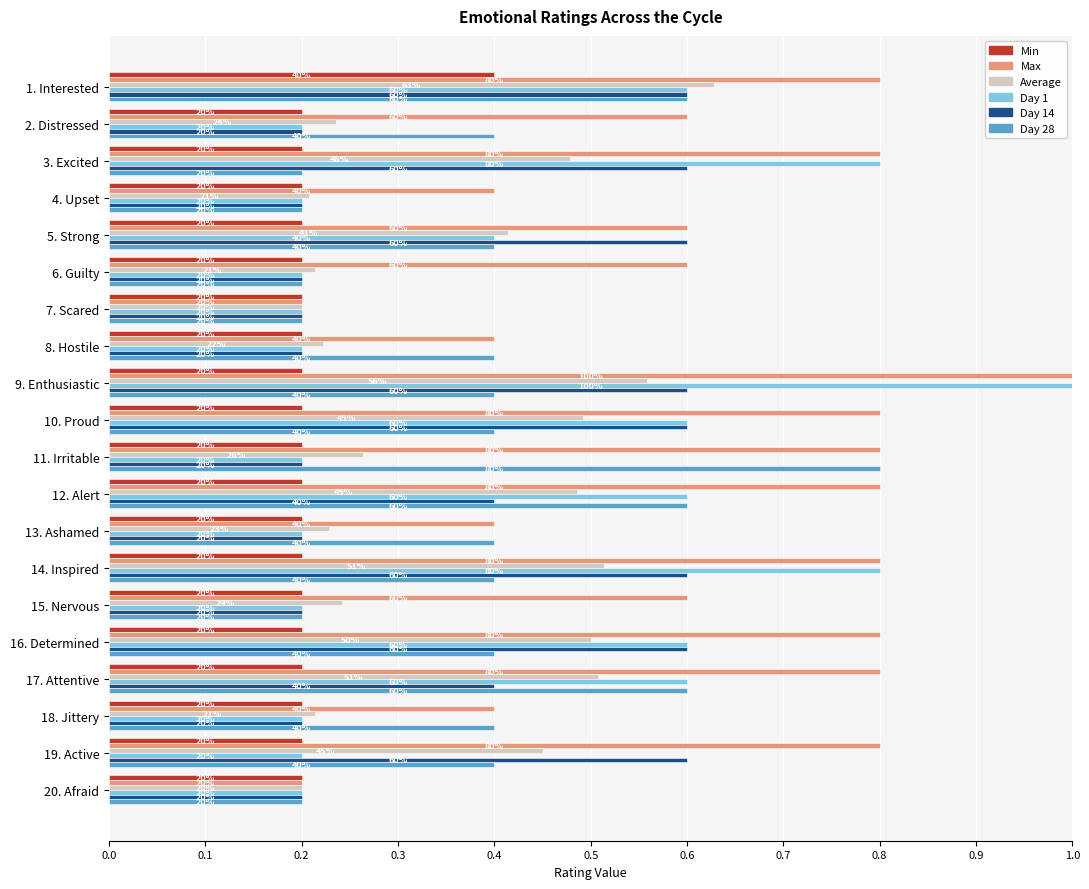

What are all the series names shown in the legend?

Min, Max, Average, Day 1, Day 14, Day 28